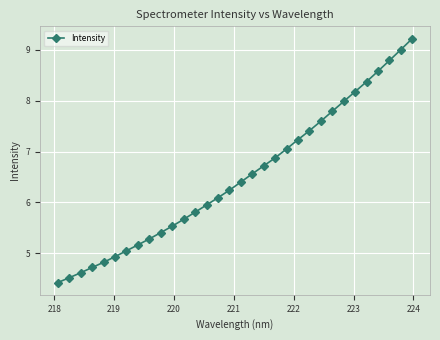

True or false: the data has more than 2 interior local peaks.

False